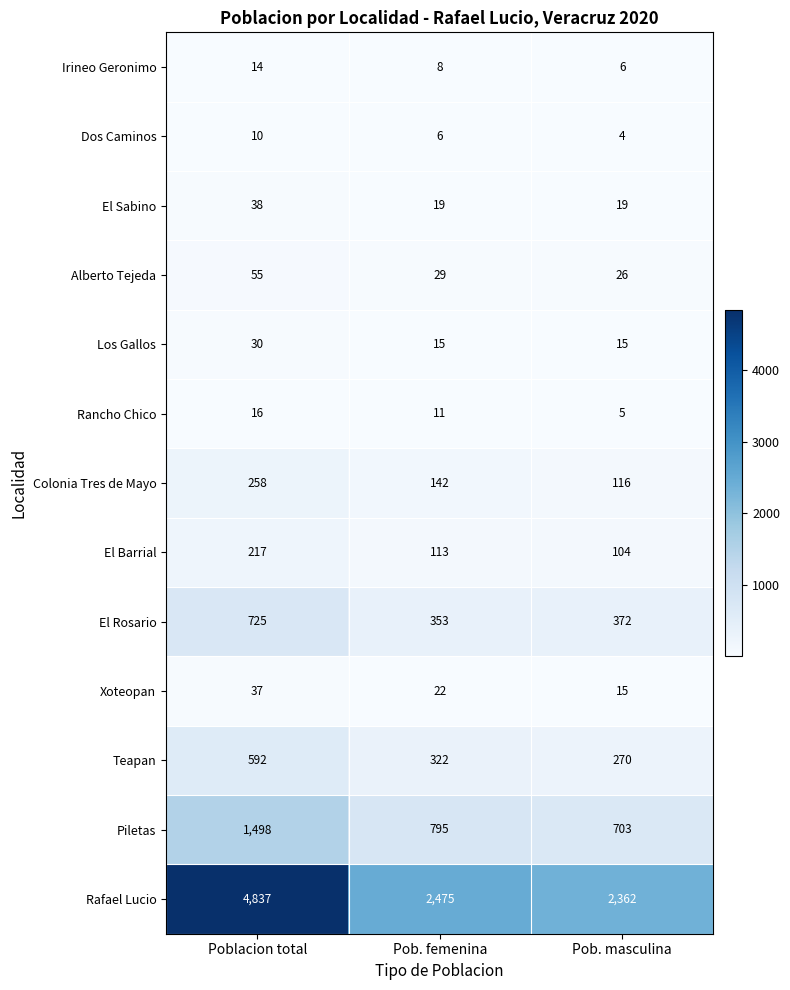

The value of Dos Caminos at Pob. femenina is 2. True or false?

False